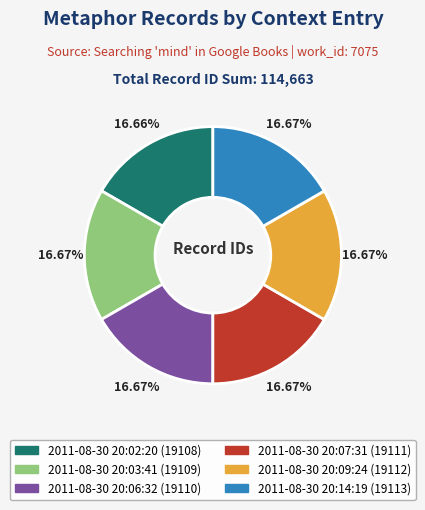

Is 2011-08-30 20:02:20 the majority of the pie?

No